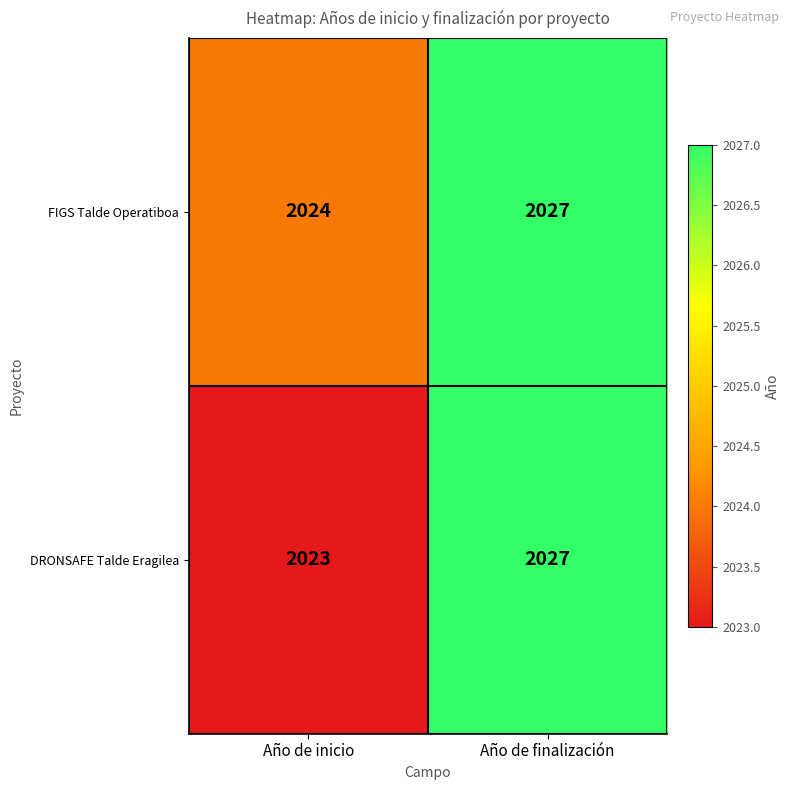

True or false: DRONSAFE Talde Eragilea has a value of 2770 at Año de inicio.

False